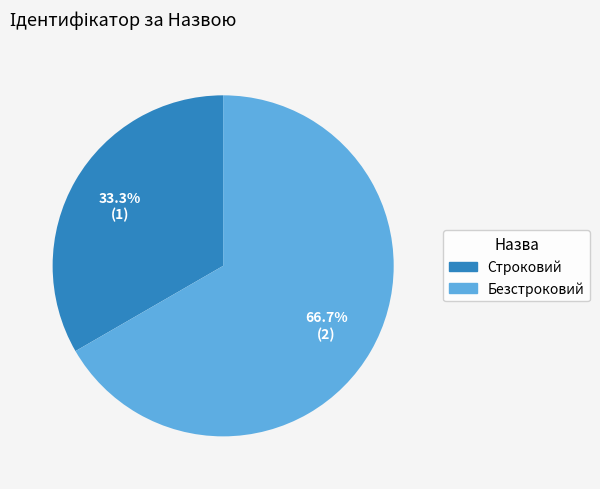

To the nearest percent, what is the combined percentage of Строковий and Безстроковий?

100%